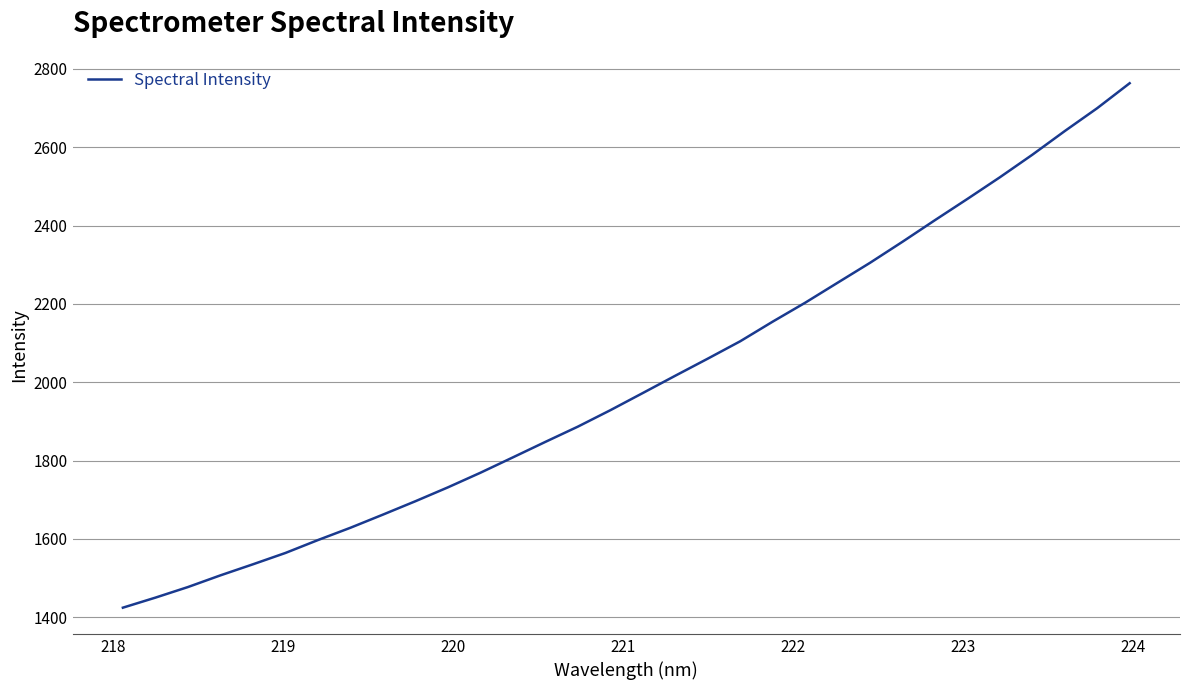

What is the difference between the maximum and minimum values?

1338.8